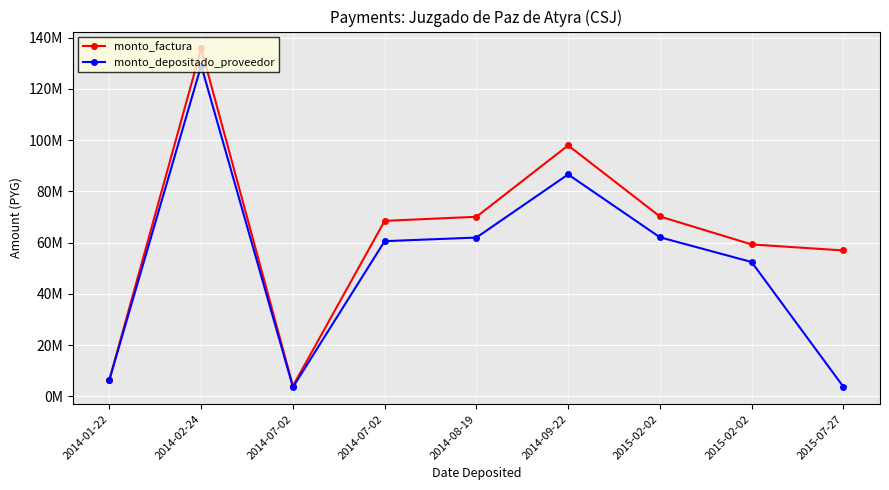

What are all the series names shown in the legend?

monto_factura, monto_depositado_proveedor